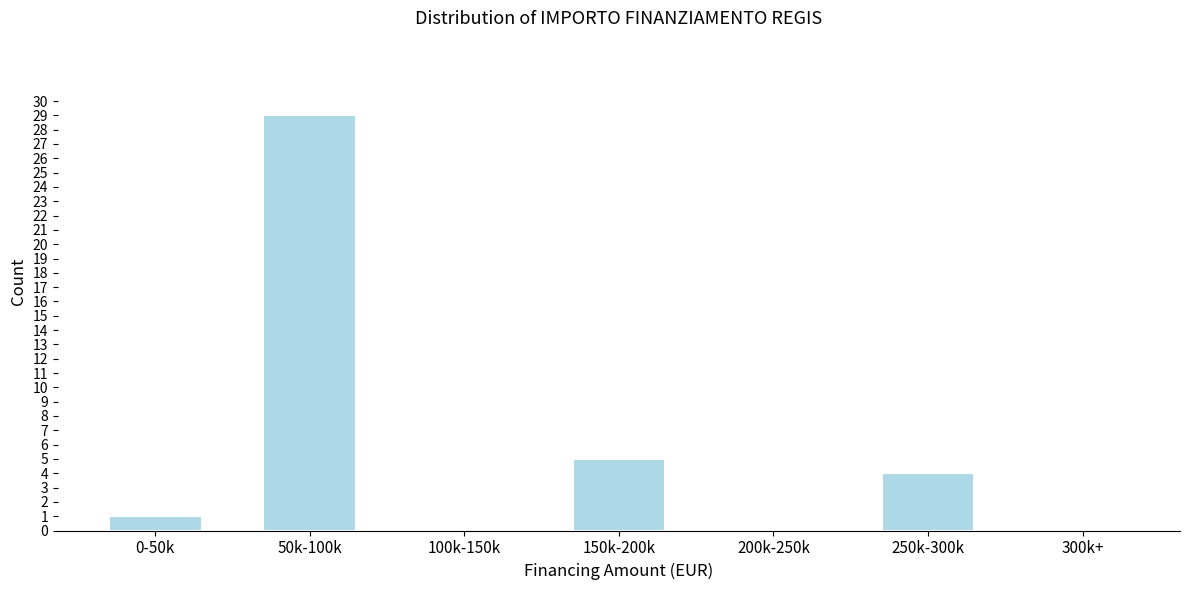

Reading left to right, extract all data points from this chart.

0-50k=1	50k-100k=29	100k-150k=0	150k-200k=5	200k-250k=0	250k-300k=4	300k+=0